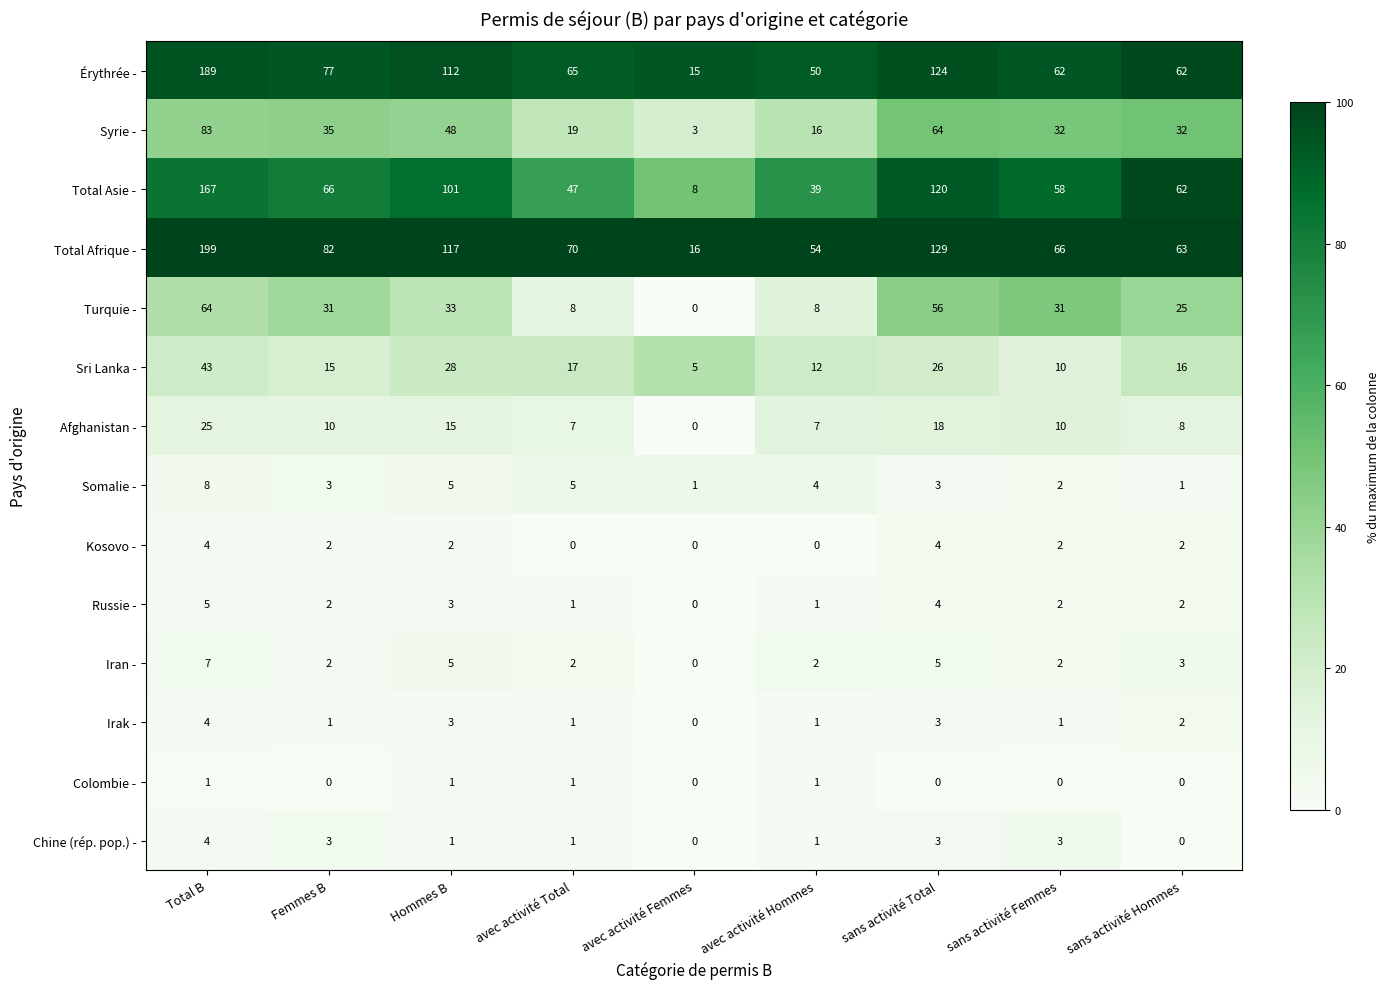

Where is Érythrée - nearest to the value 102?

Hommes B